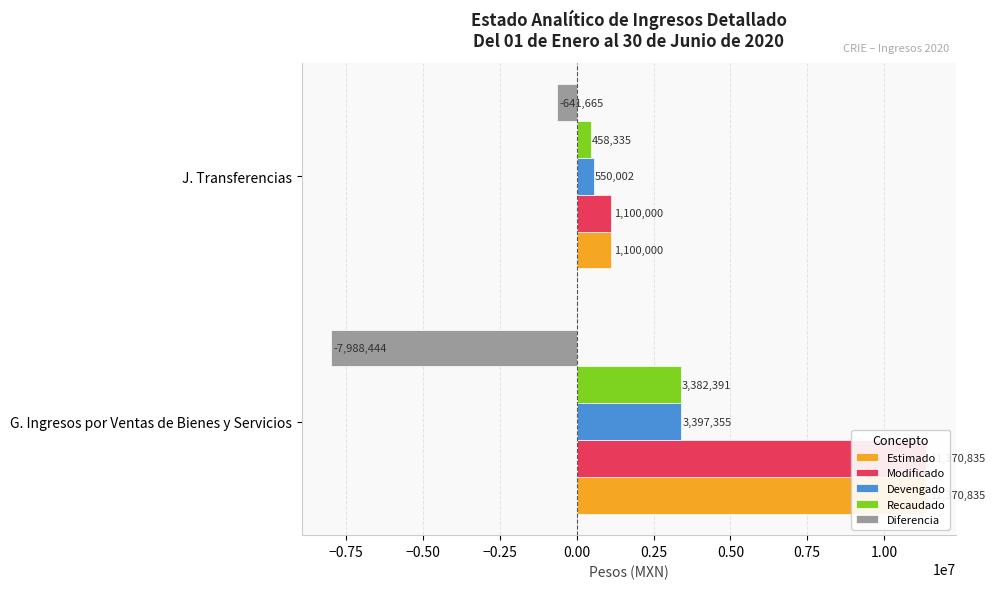

How many groups of bars are there?

2